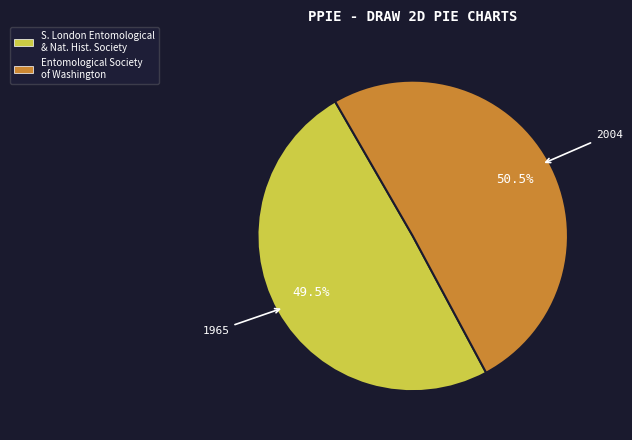

Does any single category account for the majority?

Yes